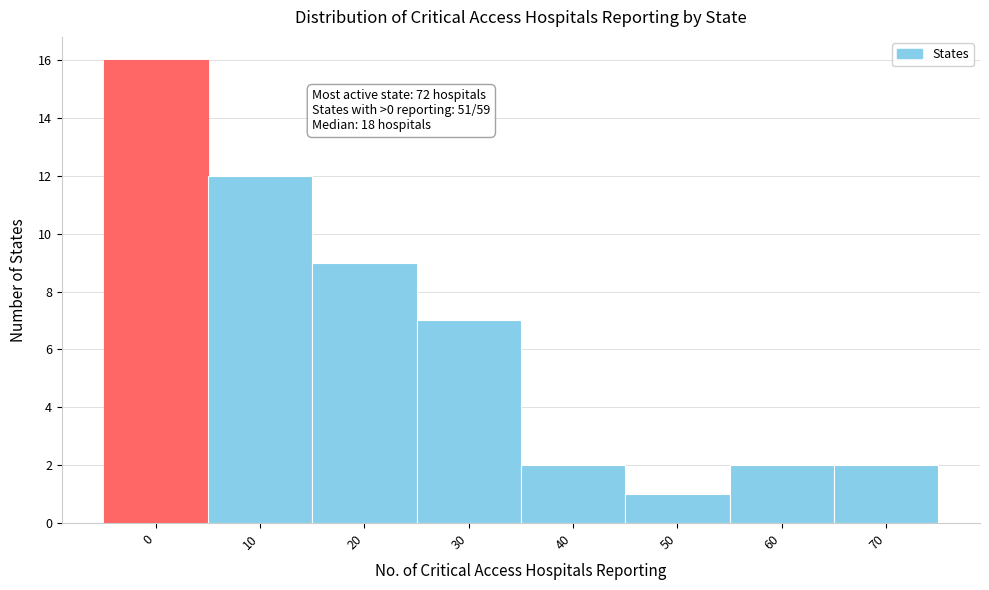

Reading left to right, list all the values displayed in this chart.

16	12	9	7	2	1	2	2